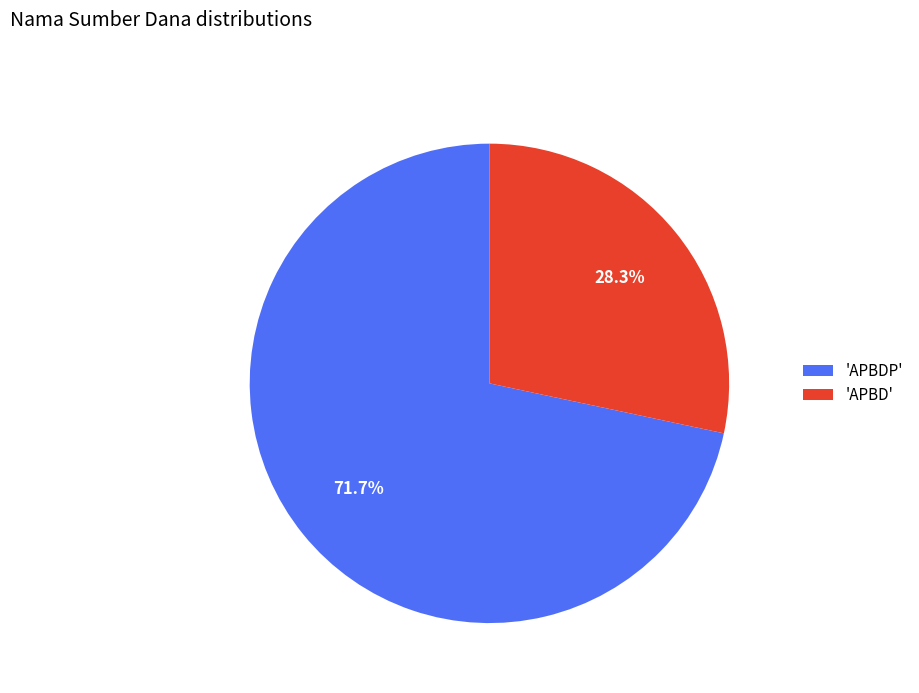

Is there a majority slice in this chart?

Yes